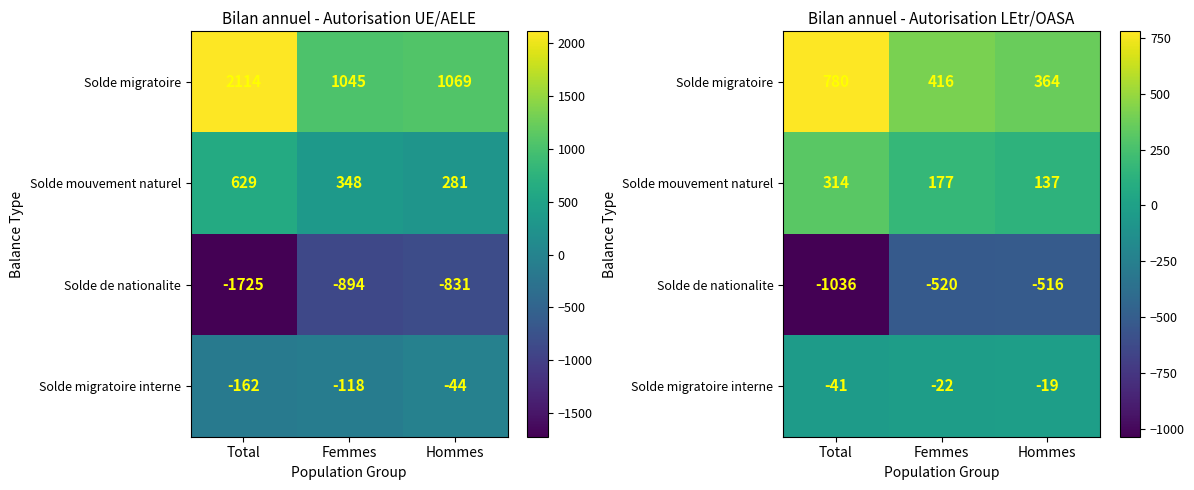

List the series in order of their peak value, lowest first.

Solde de nationalite, Solde migratoire interne, Solde mouvement naturel, Solde migratoire